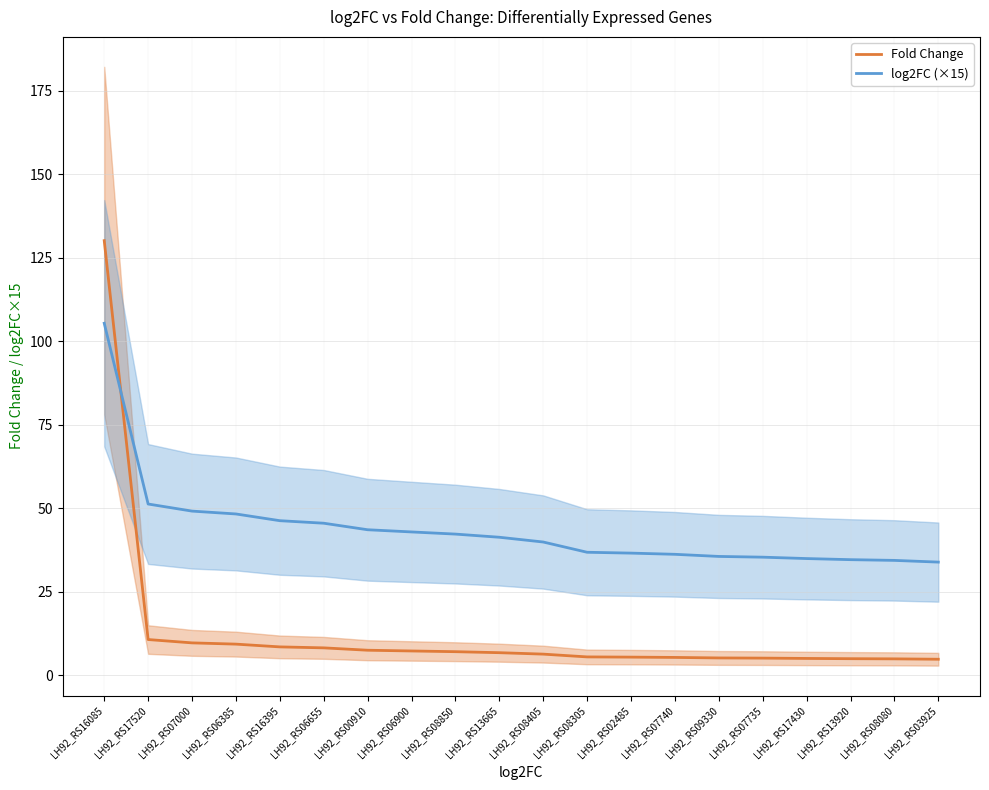

Rank the series by their maximum value, from highest to lowest.

Fold Change, log2FC (×15)